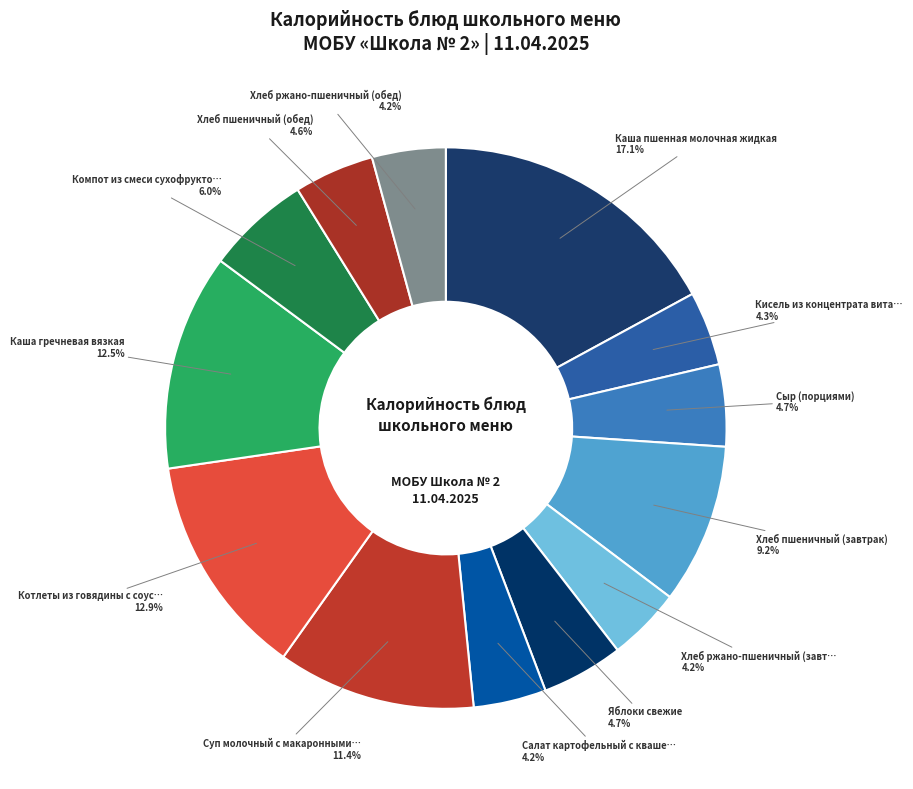

Count the number of slices in the pie.

13